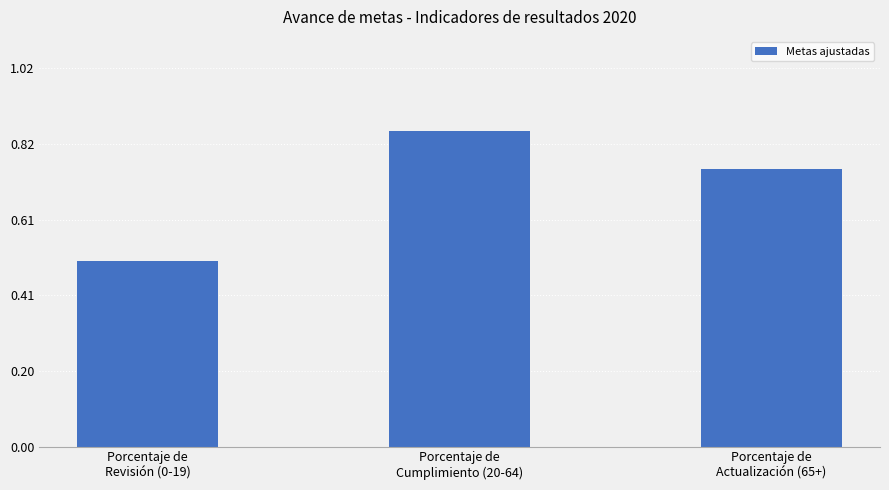

At which category does the chart reach its minimum across all series?

Porcentaje de
Revisión (0-19)